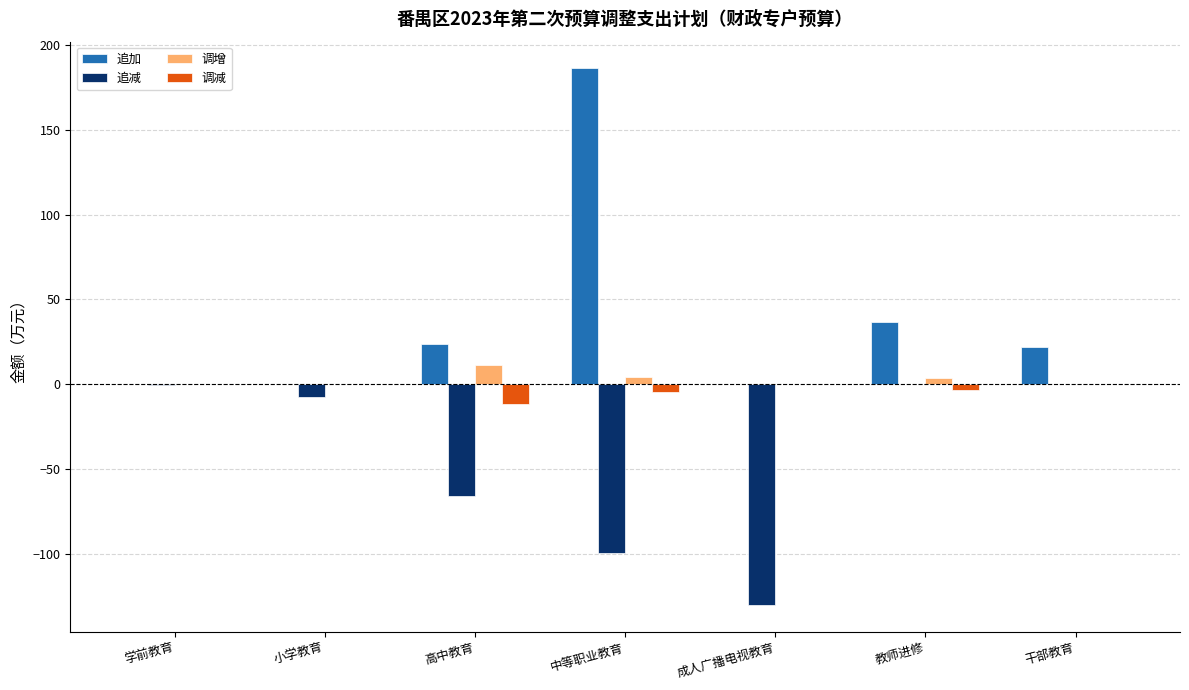

What is the sum of all 追加 values?

269.0